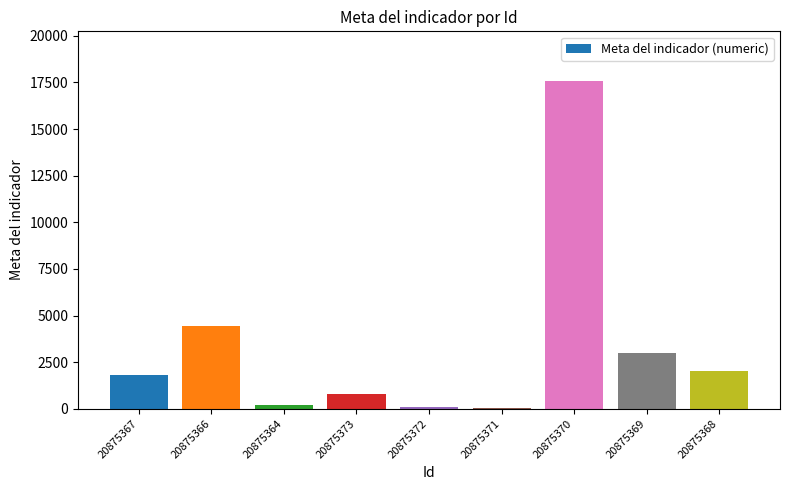

True or false: the data shows 4440 at 20875366.

True